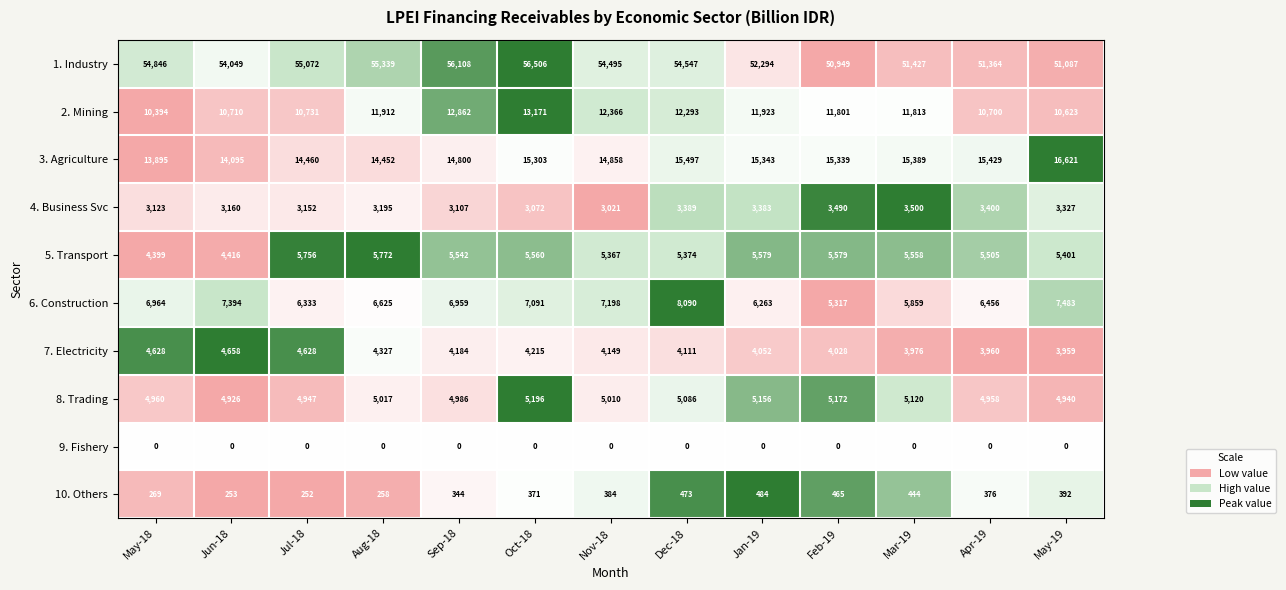

What is the difference between the second highest and second lowest values in the 8. Trading series?

232